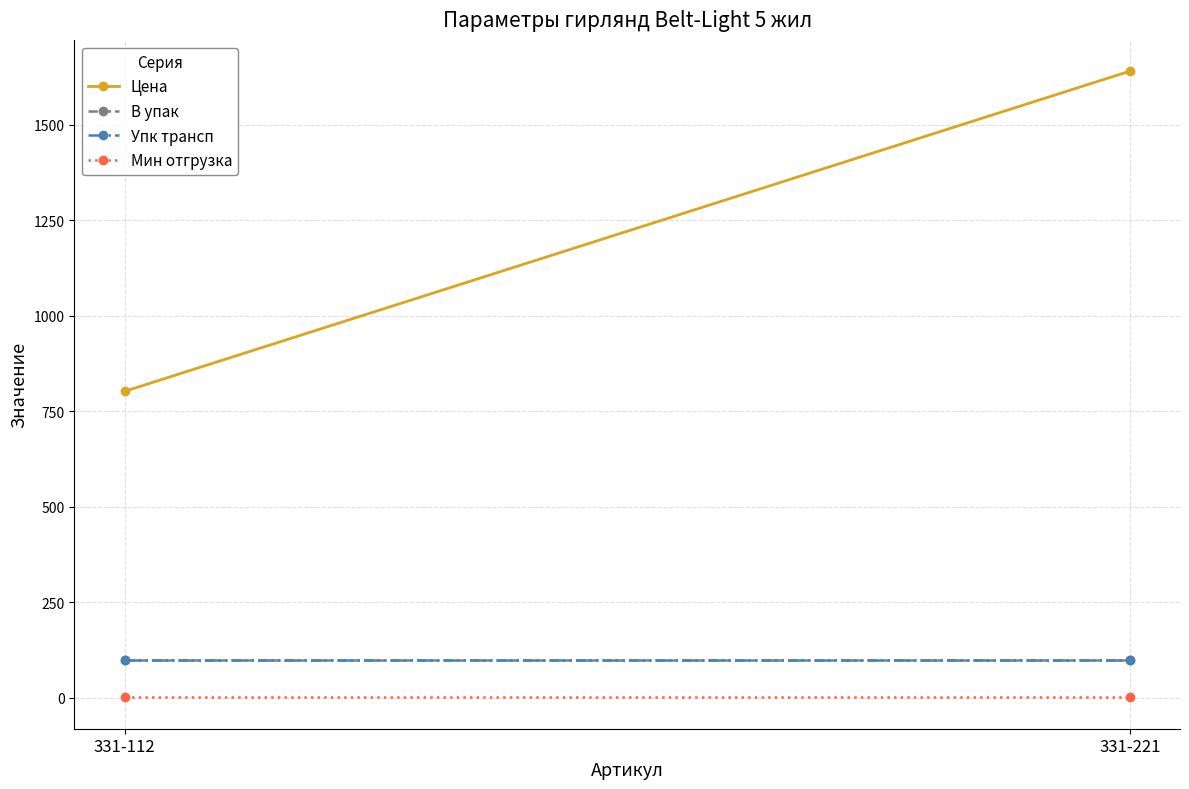

What is the minimum value shown in the chart?

1.0